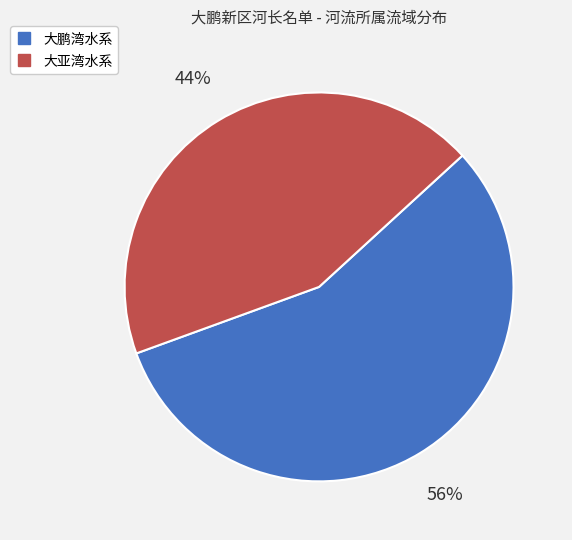

What is the smallest slice in the pie chart?

大亚湾水系